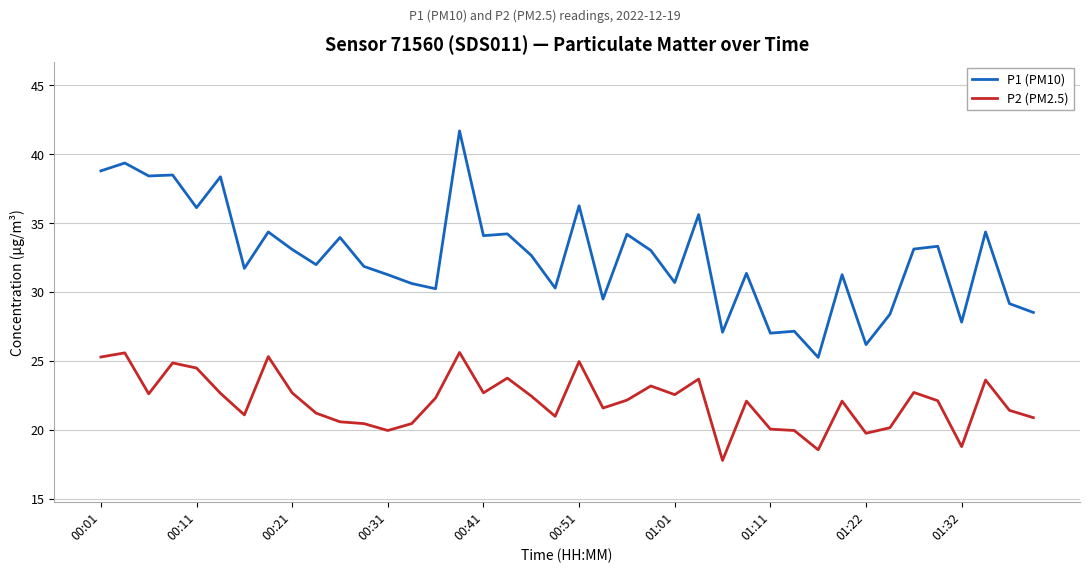

What is the minimum value for P2 (PM2.5)?

17.8